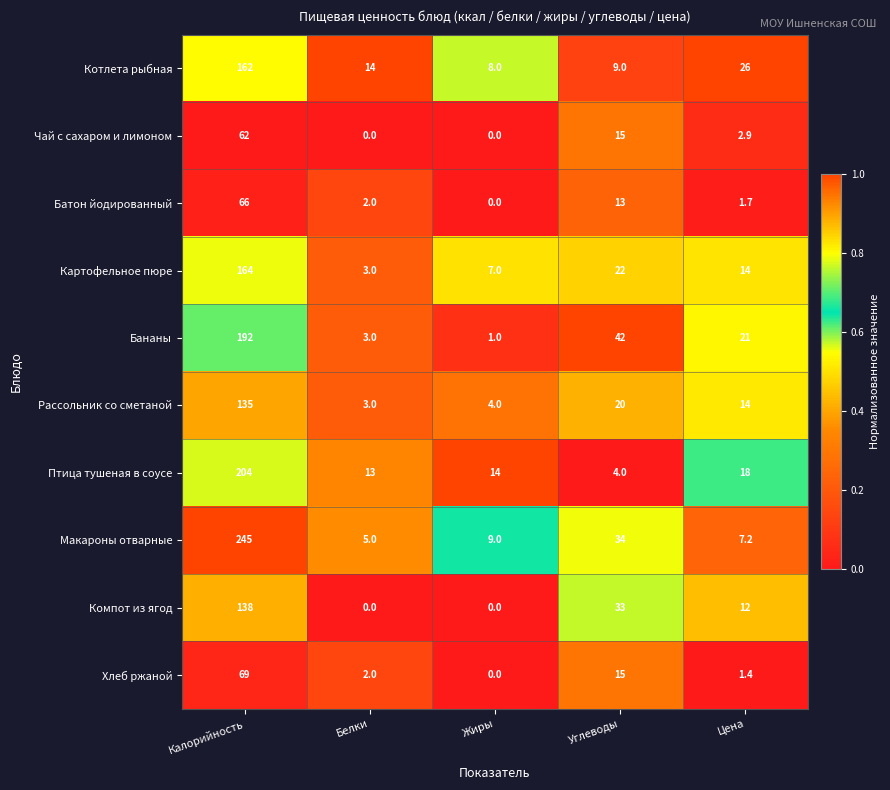

Which label corresponds to the largest value in the chart?

Калорийность